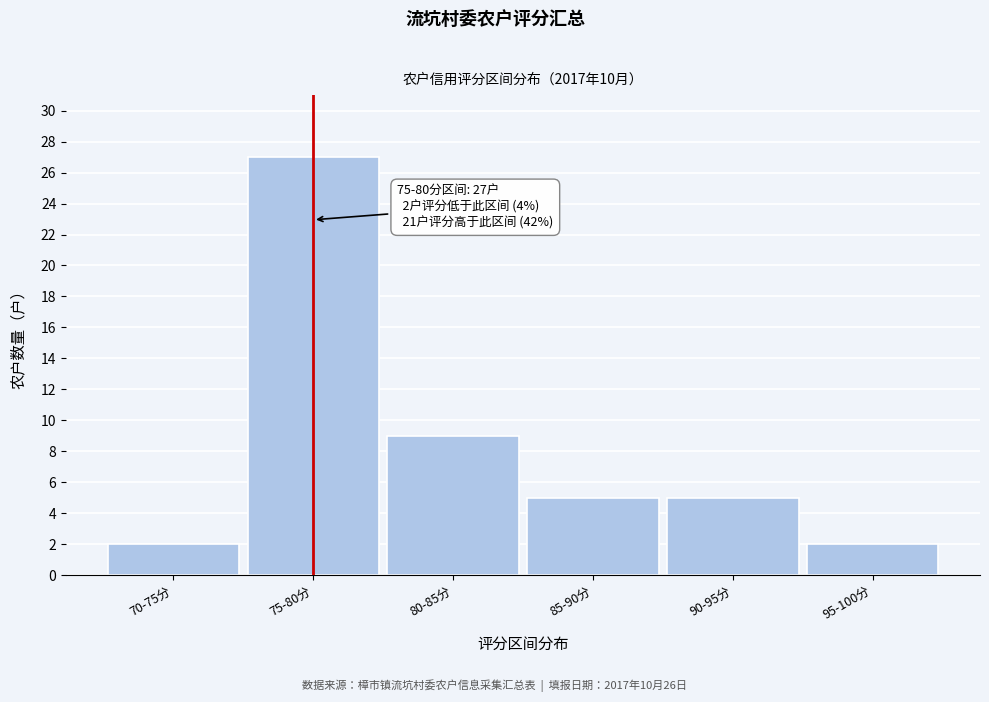

Reading left to right, list all the values displayed in this chart.

2	27	9	5	5	2